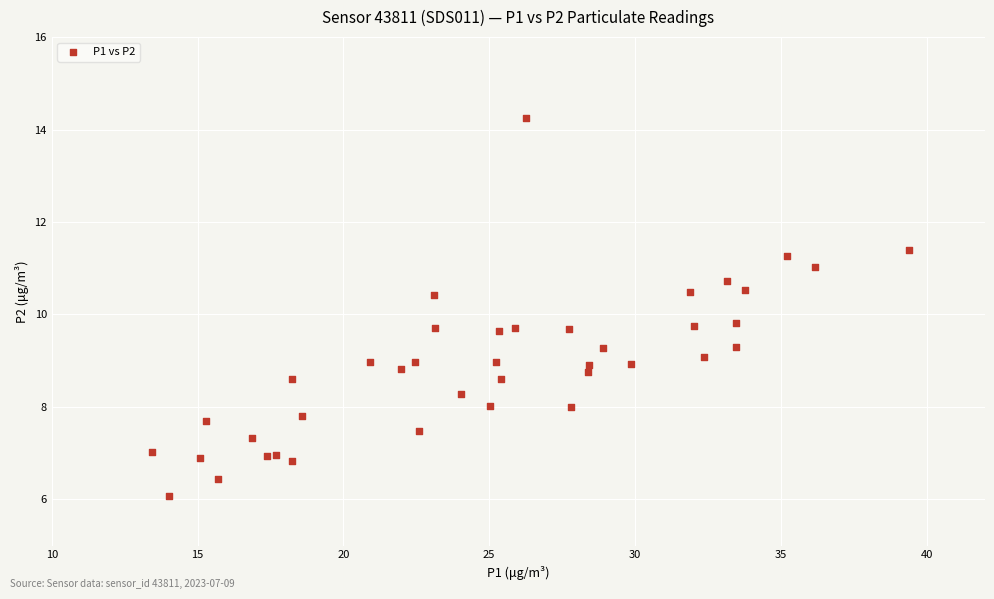

What is the range of Y values (max minus min)?

8.2